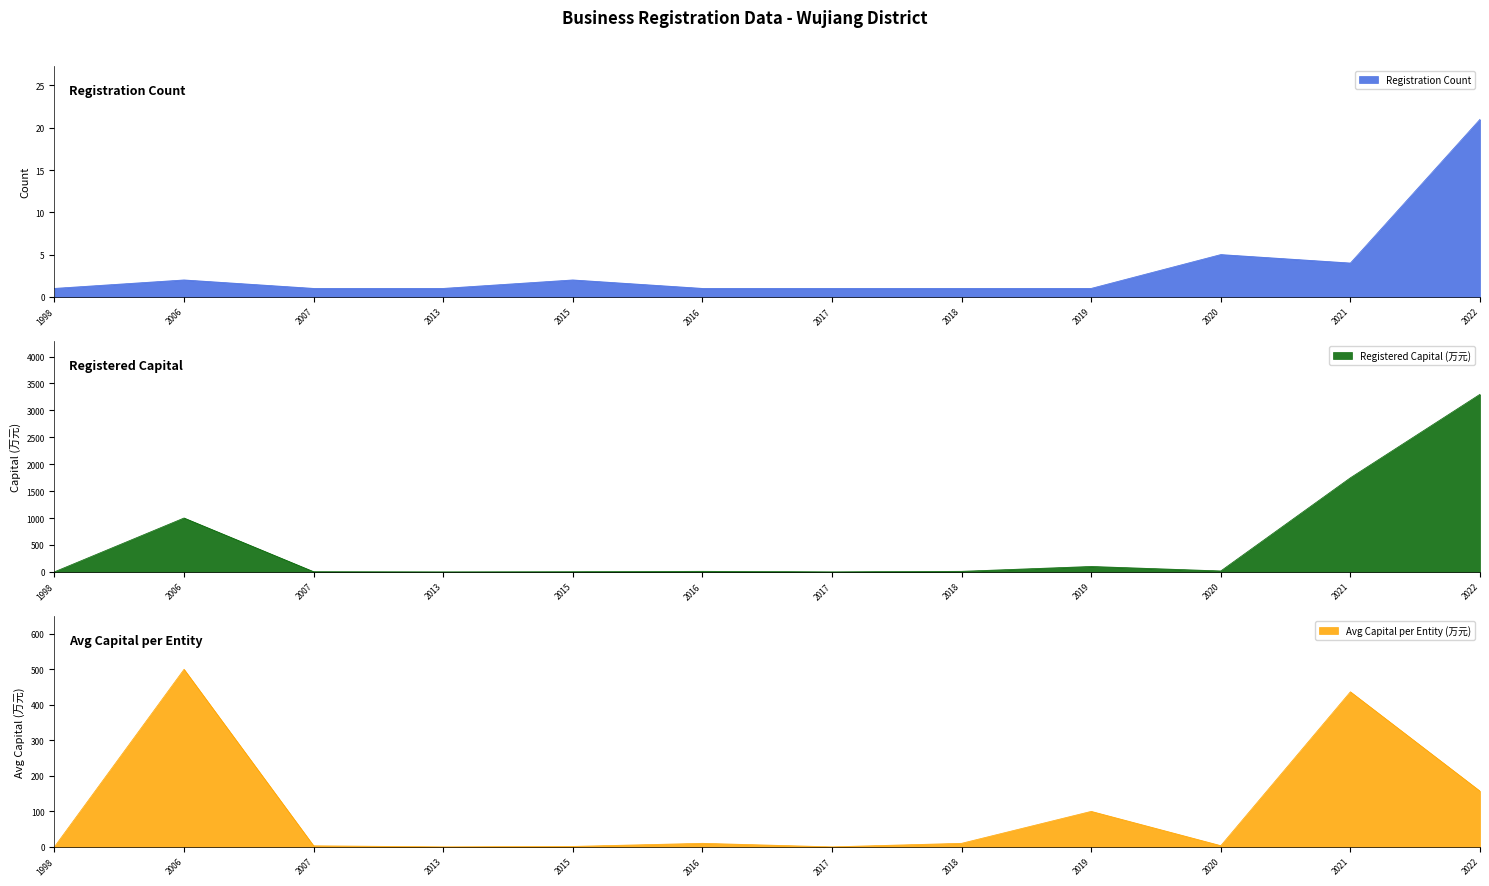

True or false: count has more than 2 interior local peaks.

True